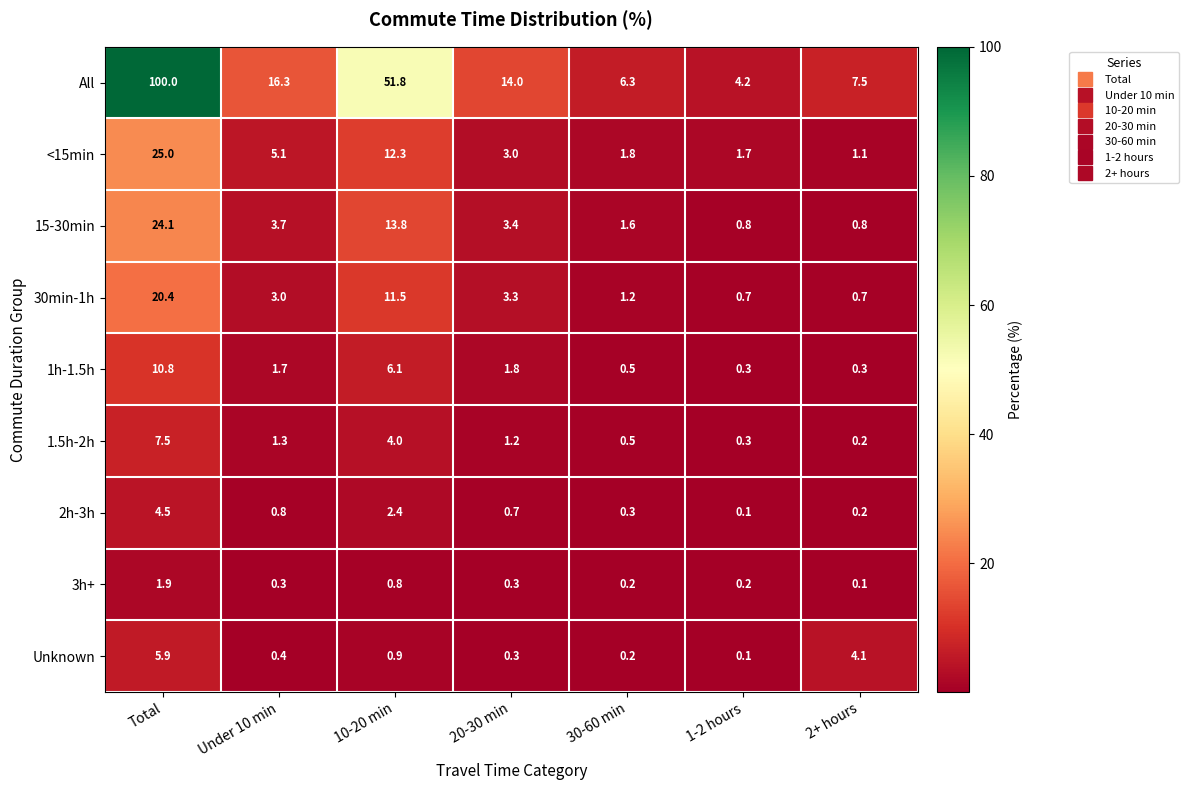

Rank the series by their maximum value, from lowest to highest.

3h+, 2h-3h, Unknown, 1.5h-2h, 1h-1.5h, 30min-1h, 15-30min, <15min, All